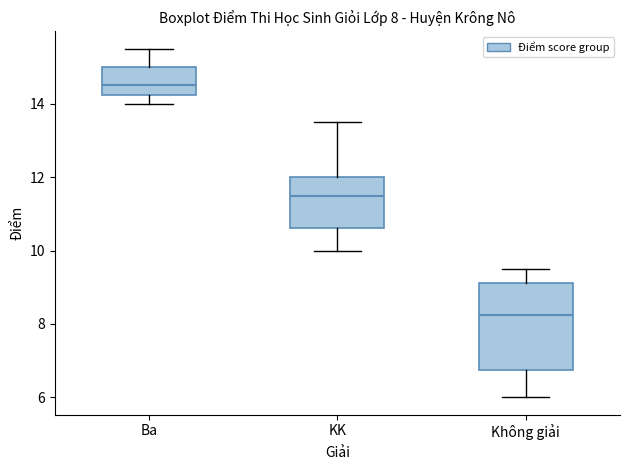

Which box is the tallest, from its lower edge to its upper edge?

Không giải